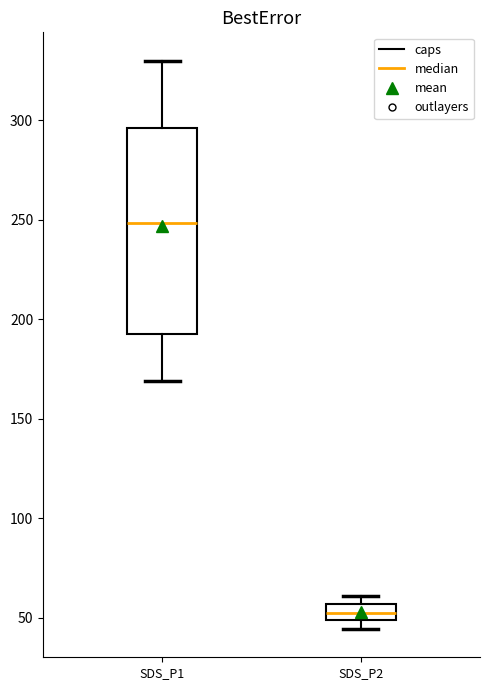

Reading left to right, read every box against the y-axis: the position of its median line, the range the box covers, and the ends of its whiskers. The values are not printed on the chart, so give them approximately, as read against the axis.

SDS_P1: median 250, box 195 to 295, whiskers 170 to 330
SDS_P2: median 50 (inside the box), box 50 to 55, whiskers 45 to 60